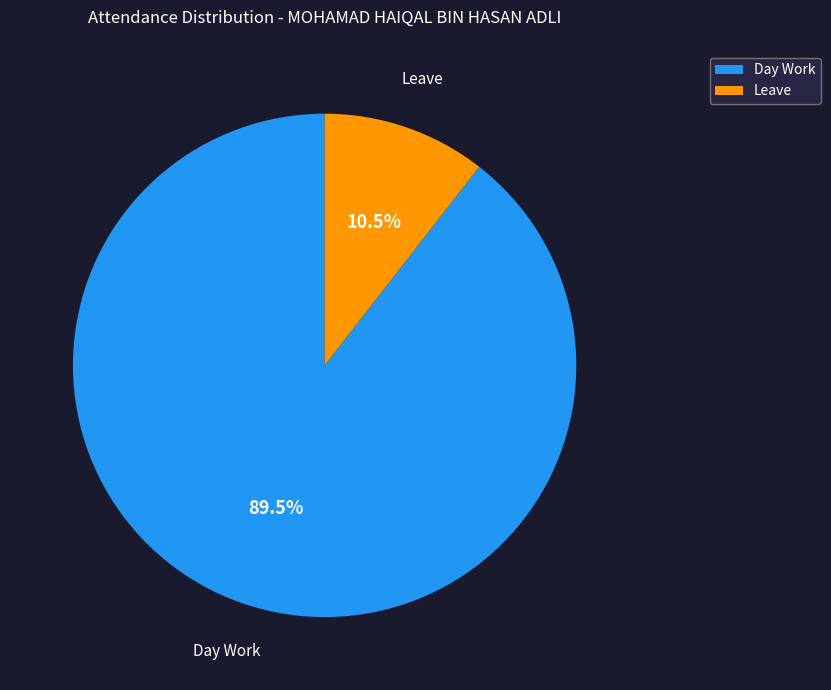

Rank the categories by value from lowest to highest.

Leave, Day Work